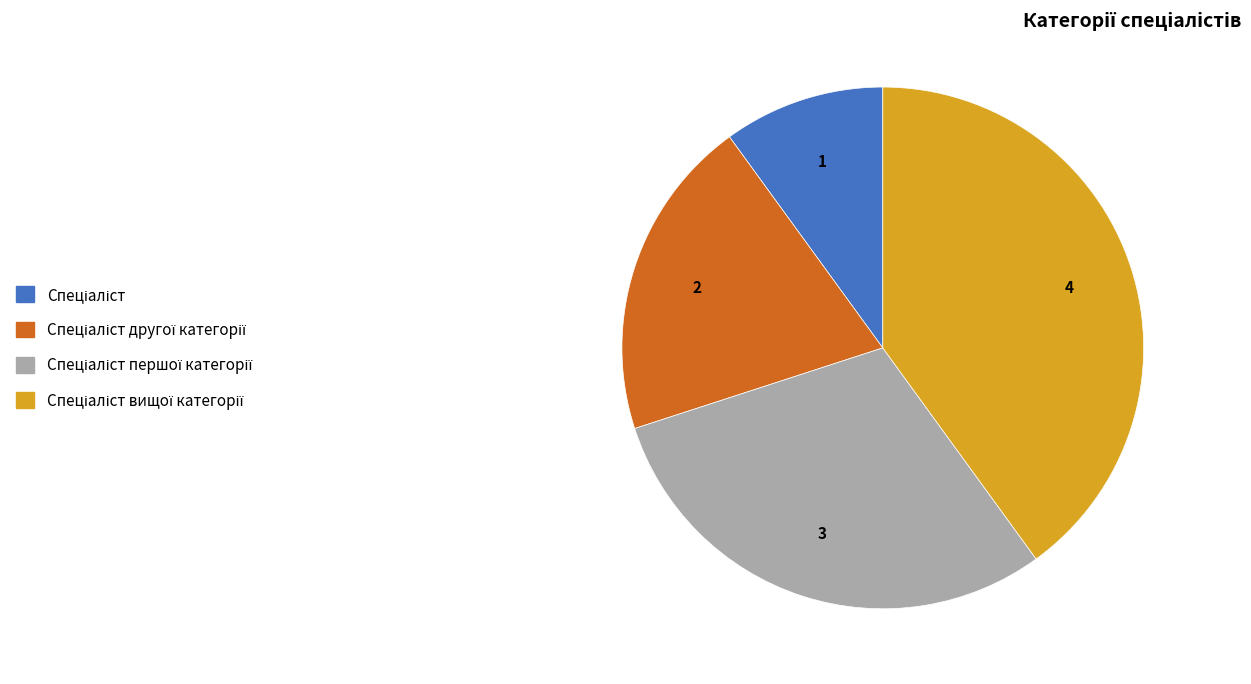

Does any single category account for the majority?

No